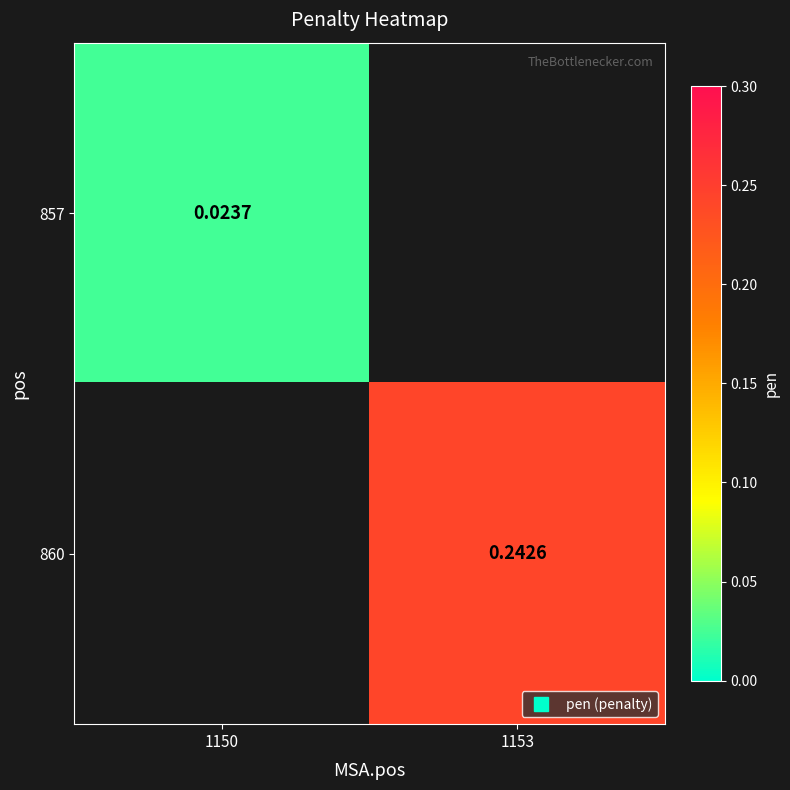

At which label does 860 reach its peak?

1150